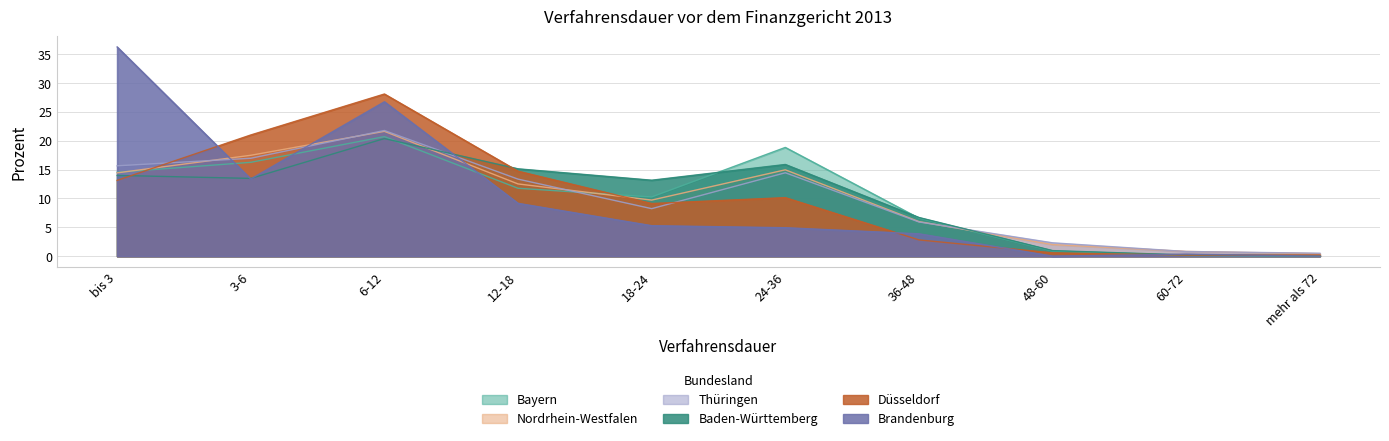

What is the spread (max minus min) of values at 18-24?

7.9